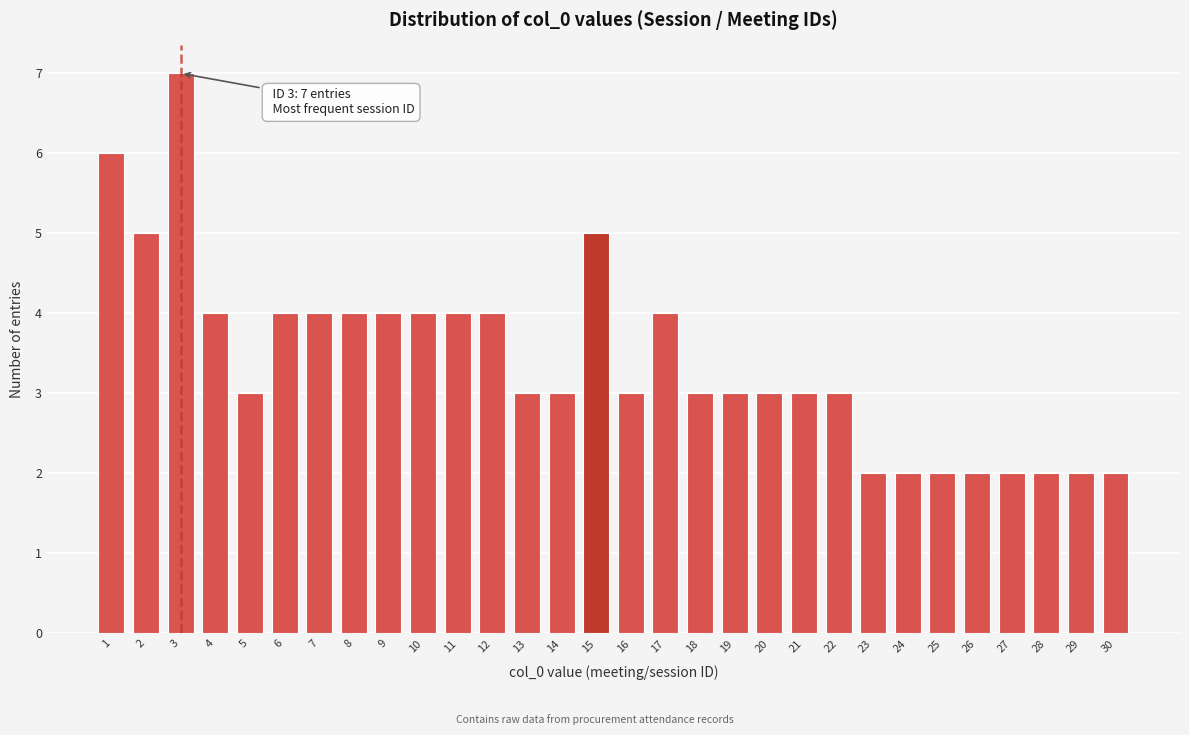

Reading left to right, what are all the values shown in this chart?

1=6	2=5	3=7	4=4	5=3	6=4	7=4	8=4	9=4	10=4	11=4	12=4	13=3	14=3	15=5	16=3	17=4	18=3	19=3	20=3	21=3	22=3	23=2	24=2	25=2	26=2	27=2	28=2	29=2	30=2